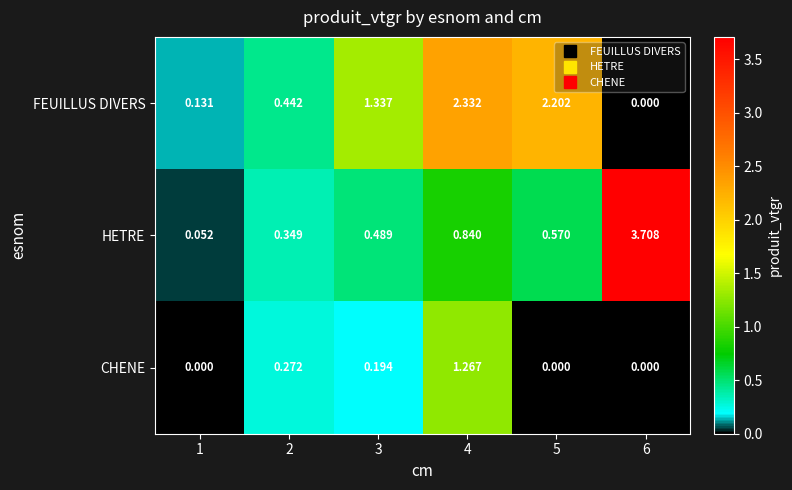

What is the maximum value shown in the chart?

3.7